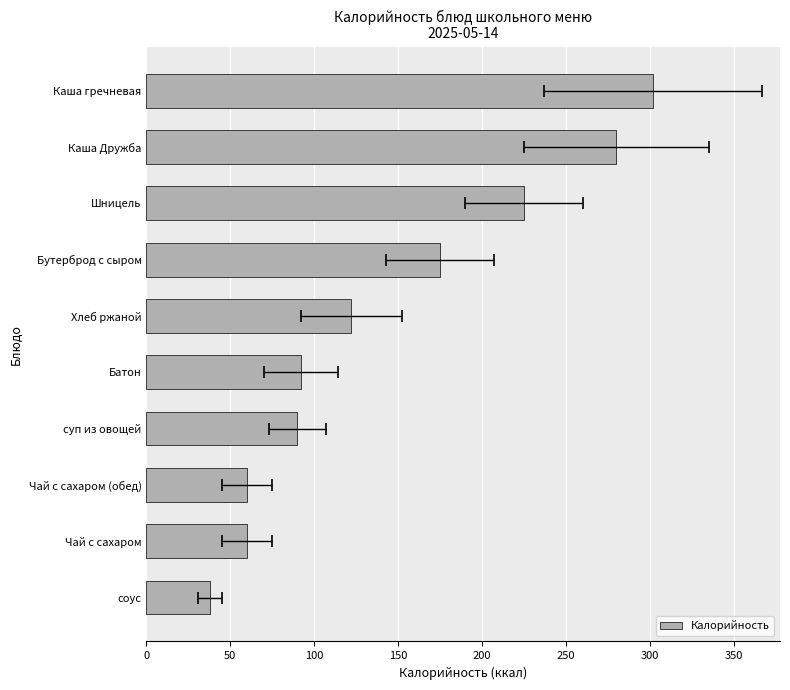

True or false: the data shows 117 at Шницель.

False